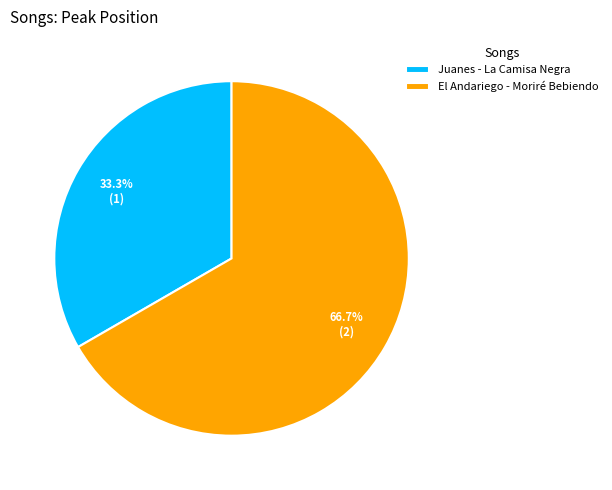

Which category has the smallest portion of the pie?

Juanes - La Camisa Negra